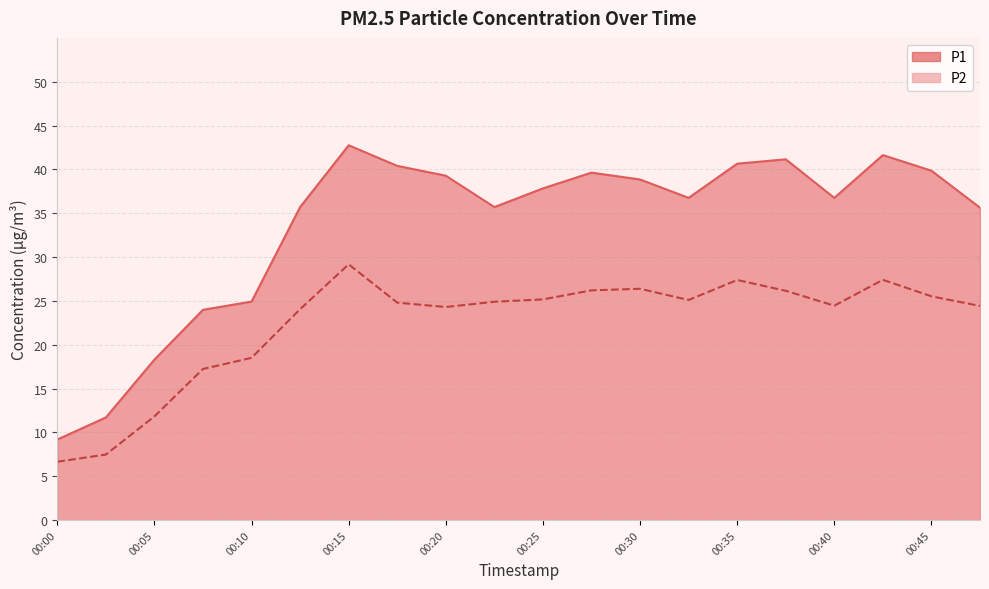

What is the value of the P2 point at the 18th from the left?

27.4